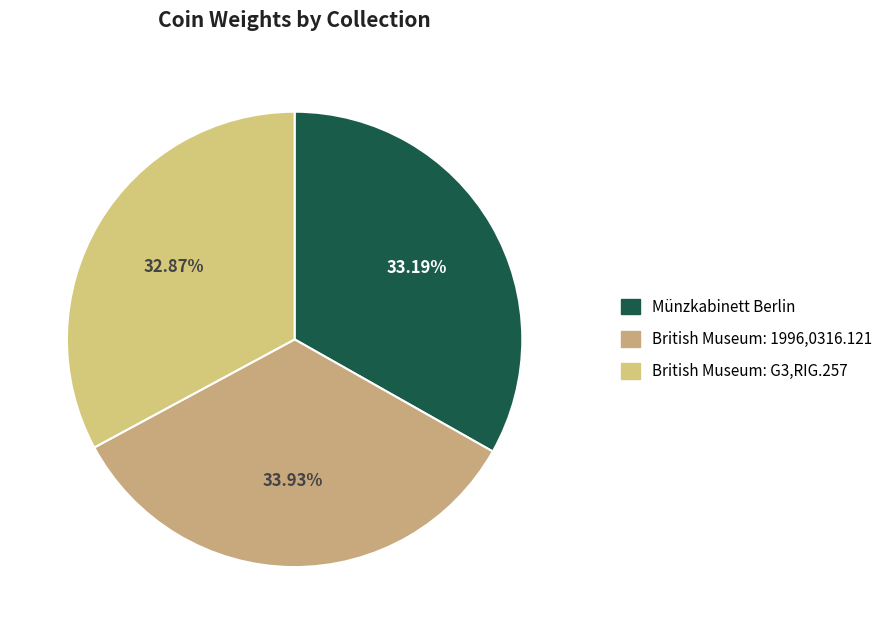

Count the number of slices in the pie.

3